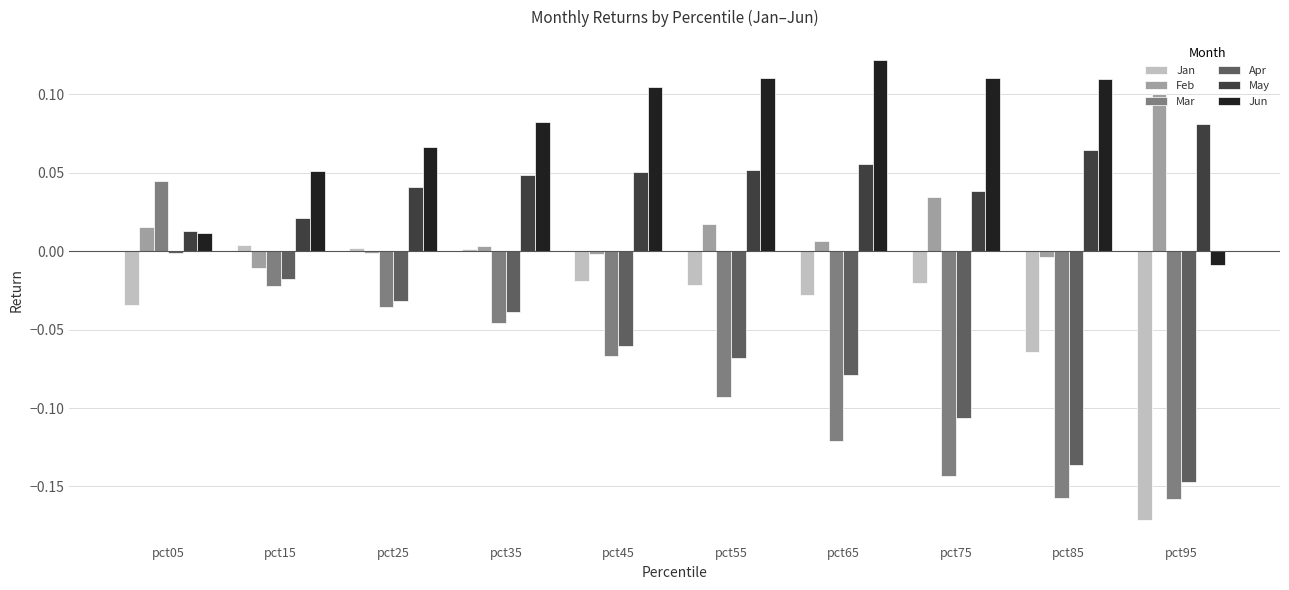

Which series has the largest range (max minus min)?

Mar